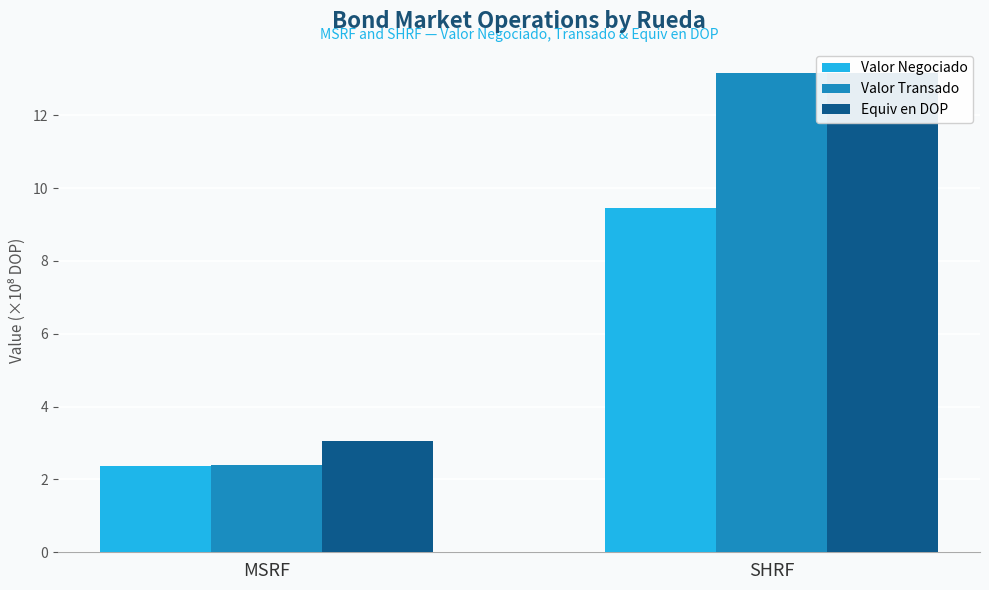

Reading left to right, transcribe all the data shown in this chart.

Valor Negociado: MSRF=2.4	SHRF=9.5
Valor Transado: MSRF=2.4	SHRF=13.2
Equiv en DOP: MSRF=3.1	SHRF=13.2